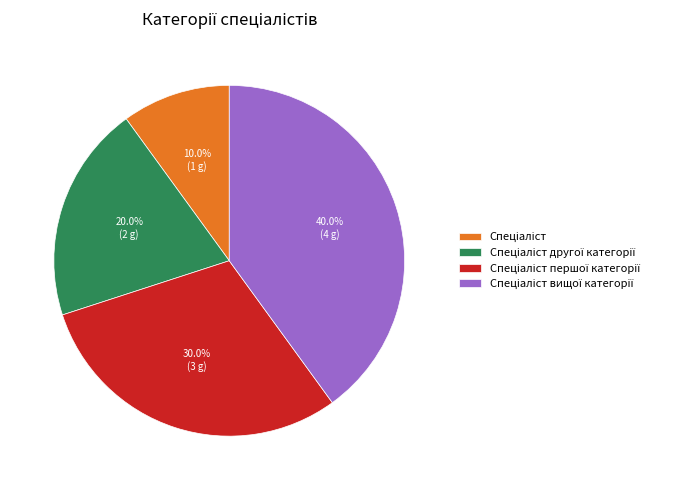

Does any single category account for the majority?

No